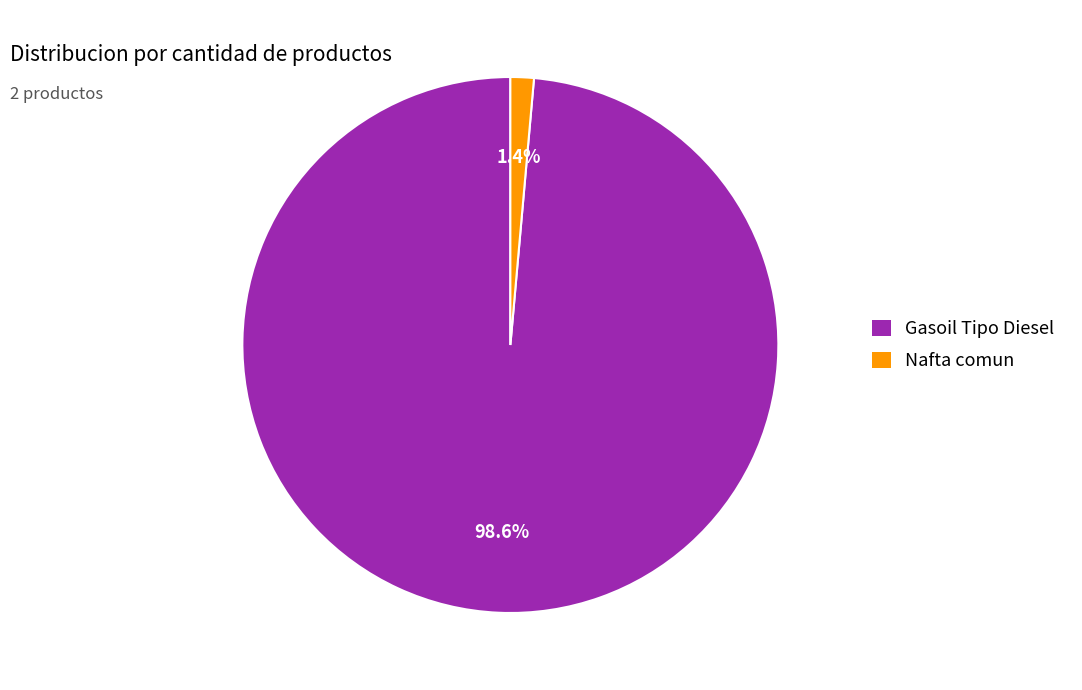

To the nearest percent, what is the difference between the Nafta comun and Gasoil Tipo Diesel slice percentages?

97%